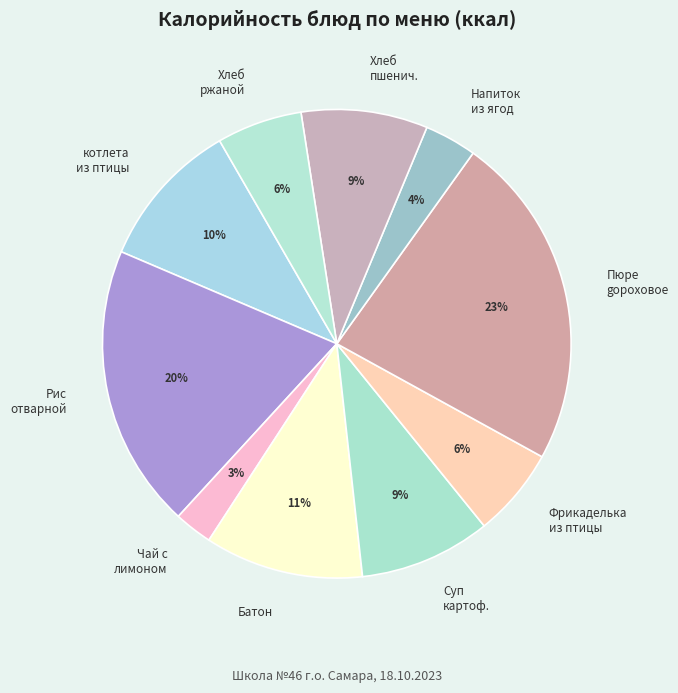

The котлета из птицы slice represents 10% of the pie. True or false?

True